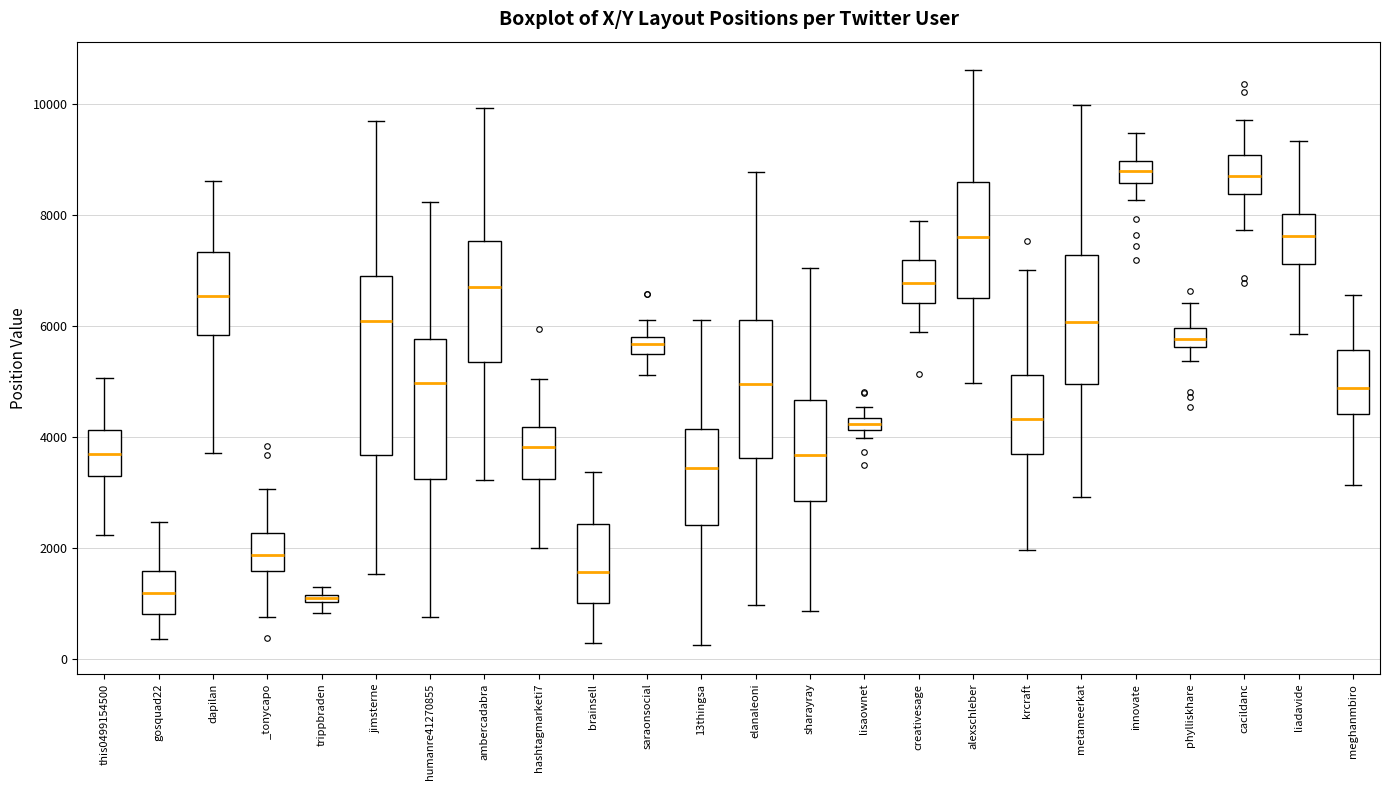

Which box is the tallest, from its lower edge to its upper edge?

jimsterne